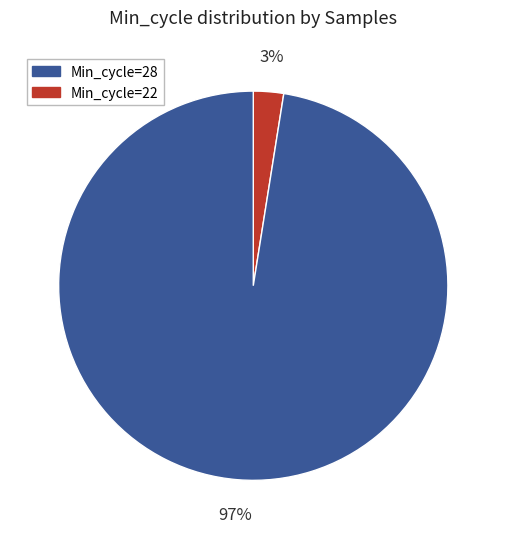

Is there a majority slice in this chart?

Yes